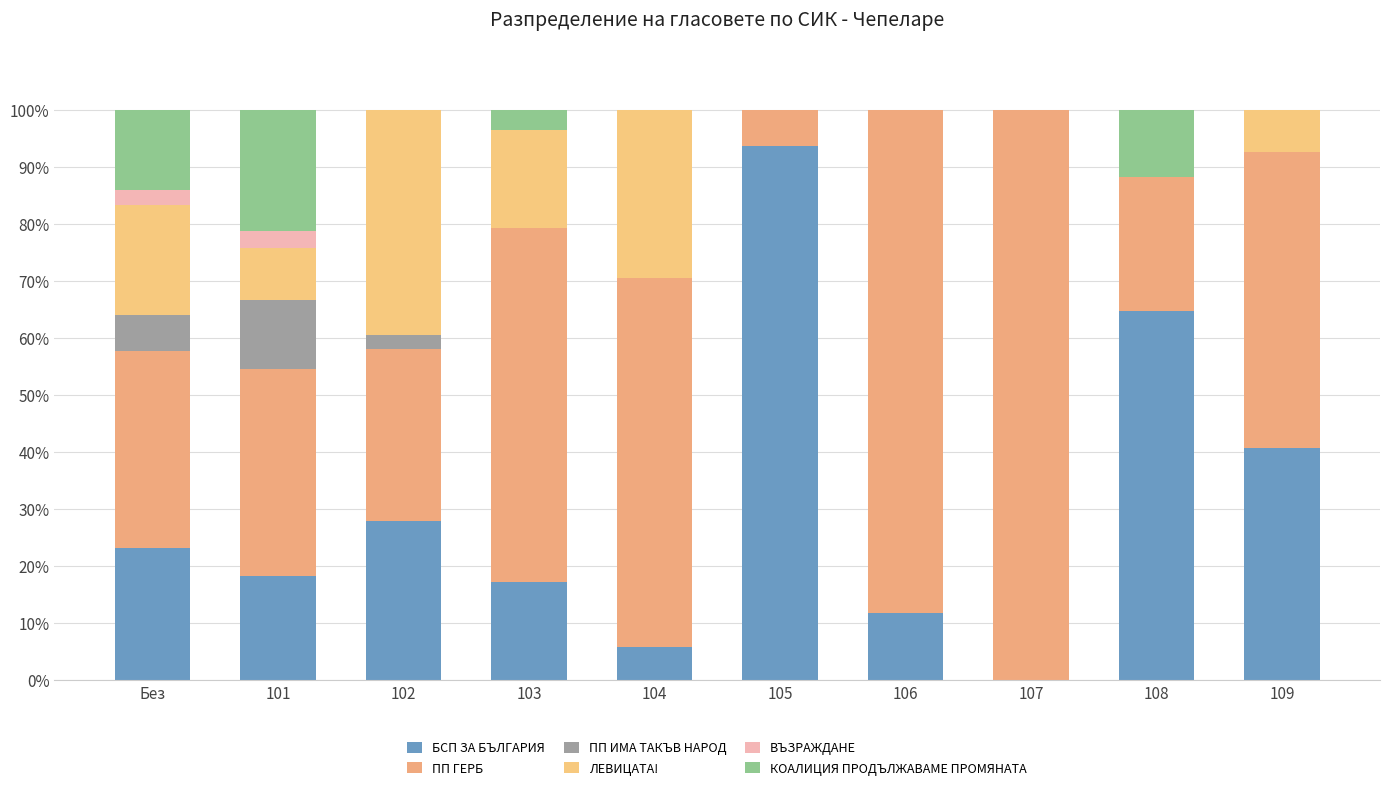

What is the difference between the КОАЛИЦИЯ ПРОДЪЛЖАВАМЕ ПРОМЯНАТА values at 108 and 103?

8.3